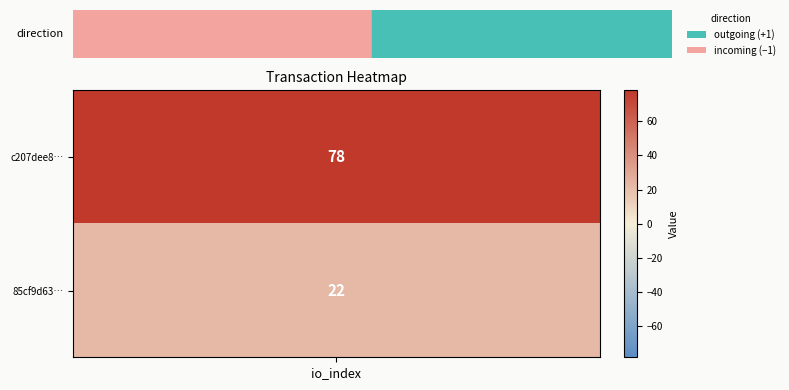

What is the sum of the 85cf9d639bd06b4aaf01764e7951a36d786203a values at io_index and direction?

23